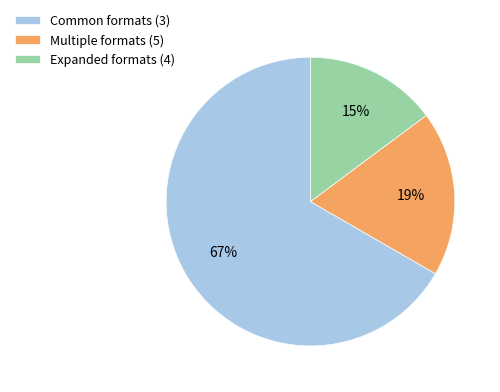

Rank the categories by value from highest to lowest.

Common formats (3), Multiple formats (5), Expanded formats (4)